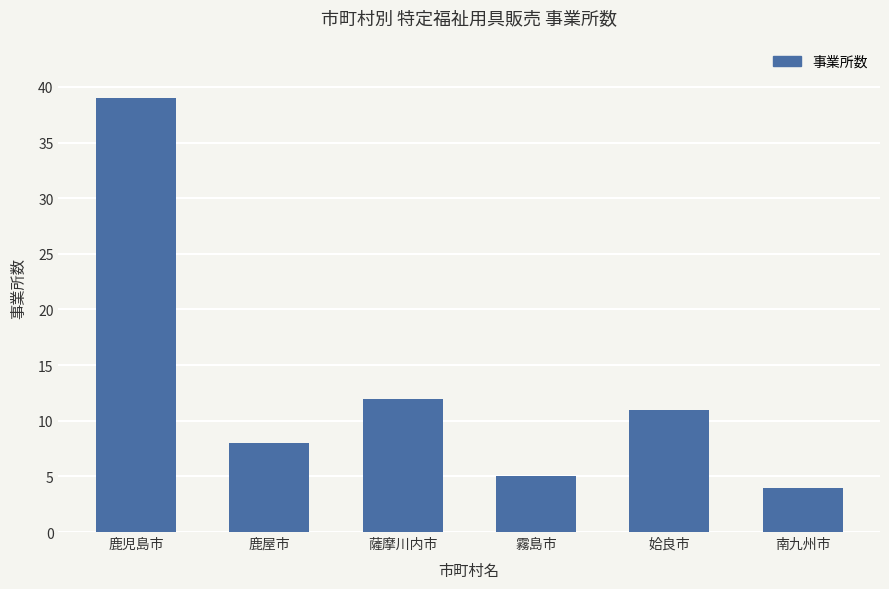

What is the change in value from 鹿屋市 to 南九州市?

-4